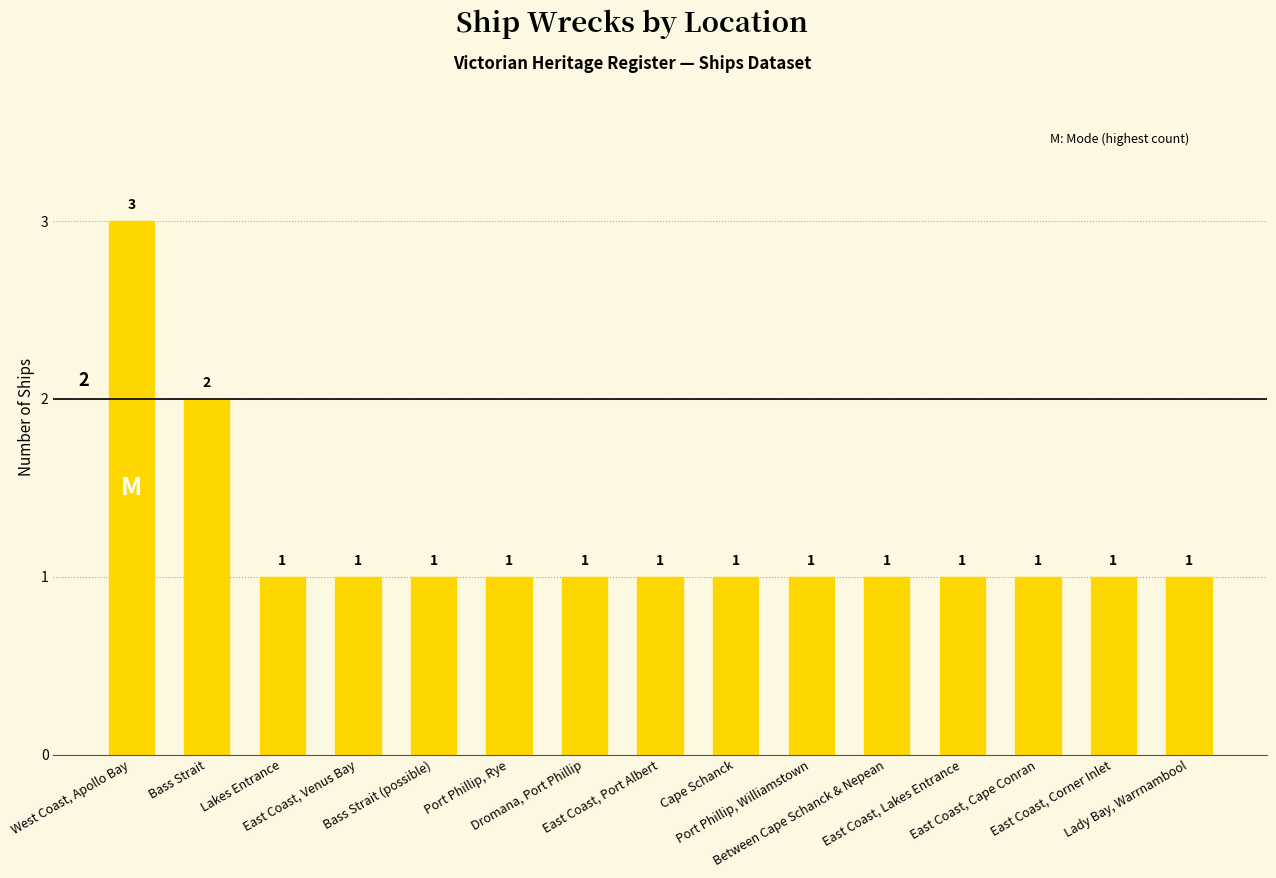

Reading left to right, extract all data points from this chart.

3	2	1	1	1	1	1	1	1	1	1	1	1	1	1